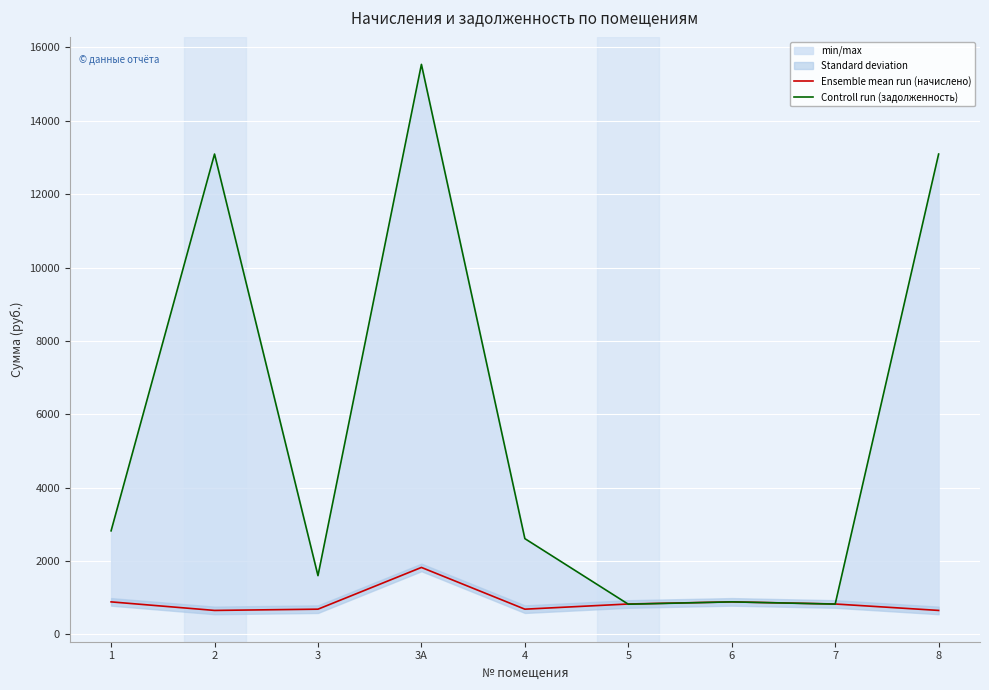

Which series has the largest total across all categories?

Controll run (задолженность)